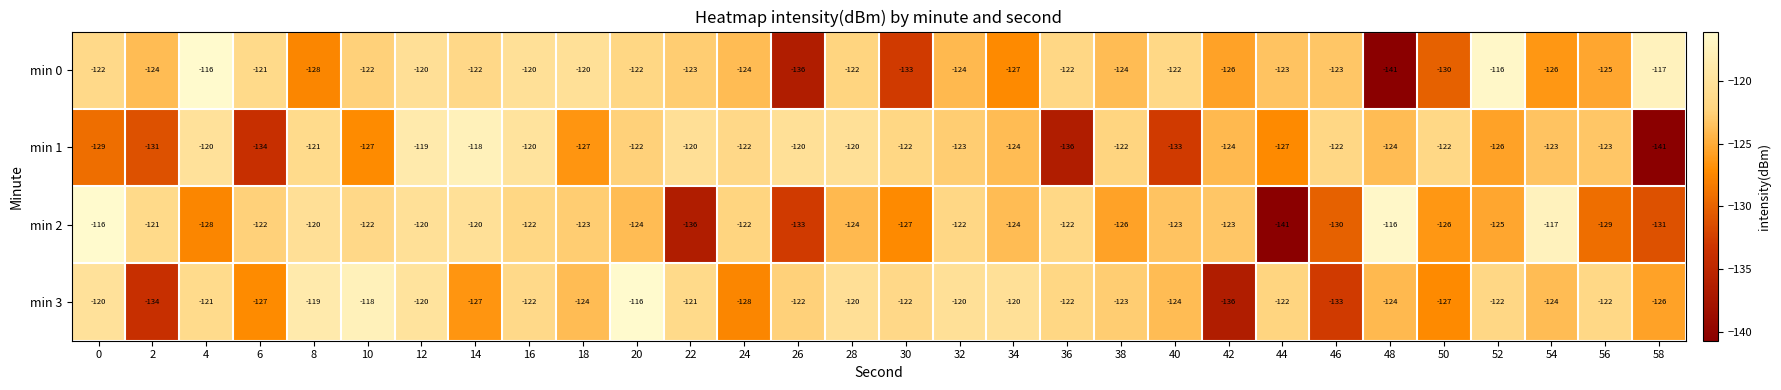

Between 8 and 32, which series saw the biggest shift?

min 0